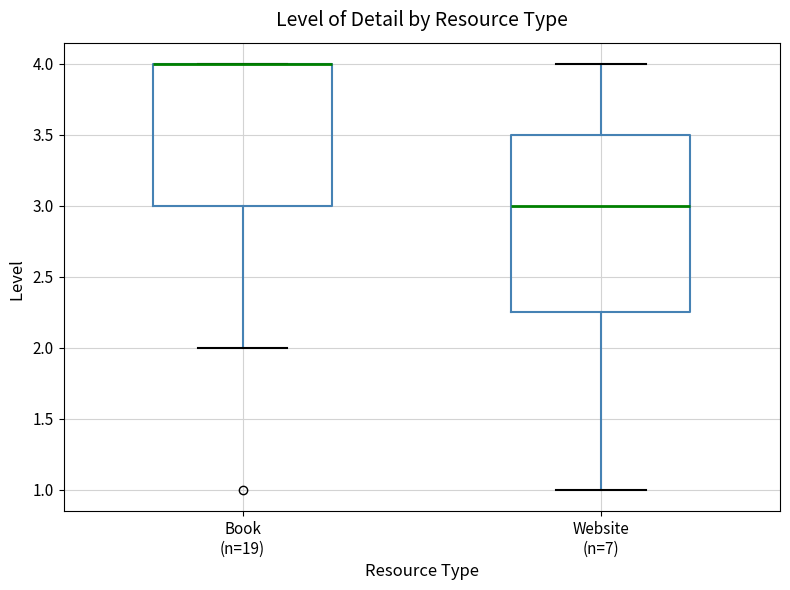

Where does the lower whisker of the box for Website (n=7) end on the y-axis? The values are not printed on the chart, so give them approximately, as read against the axis.

1.00